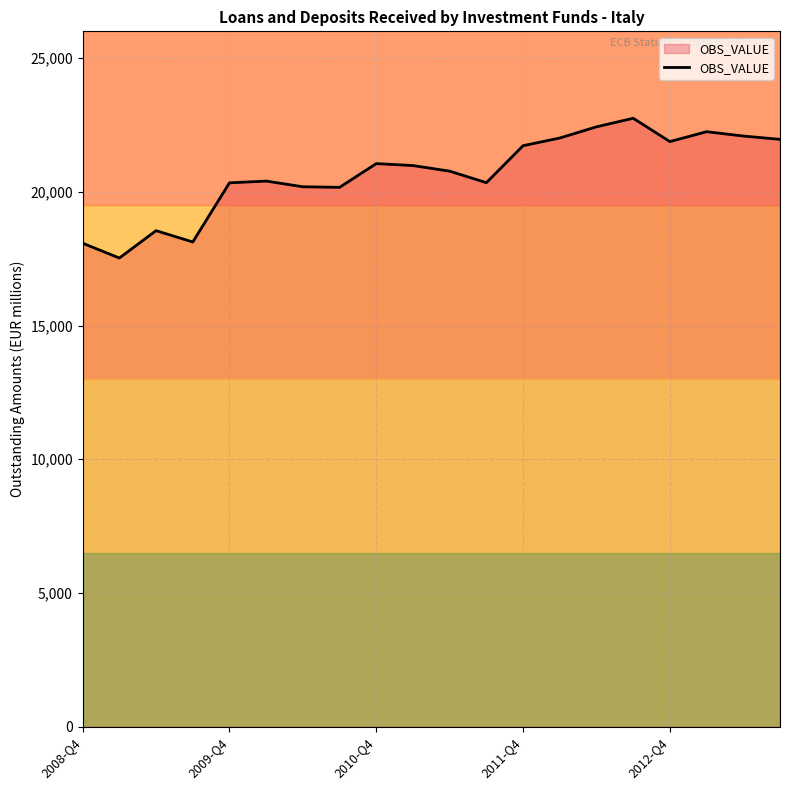

What is the average value?

20680